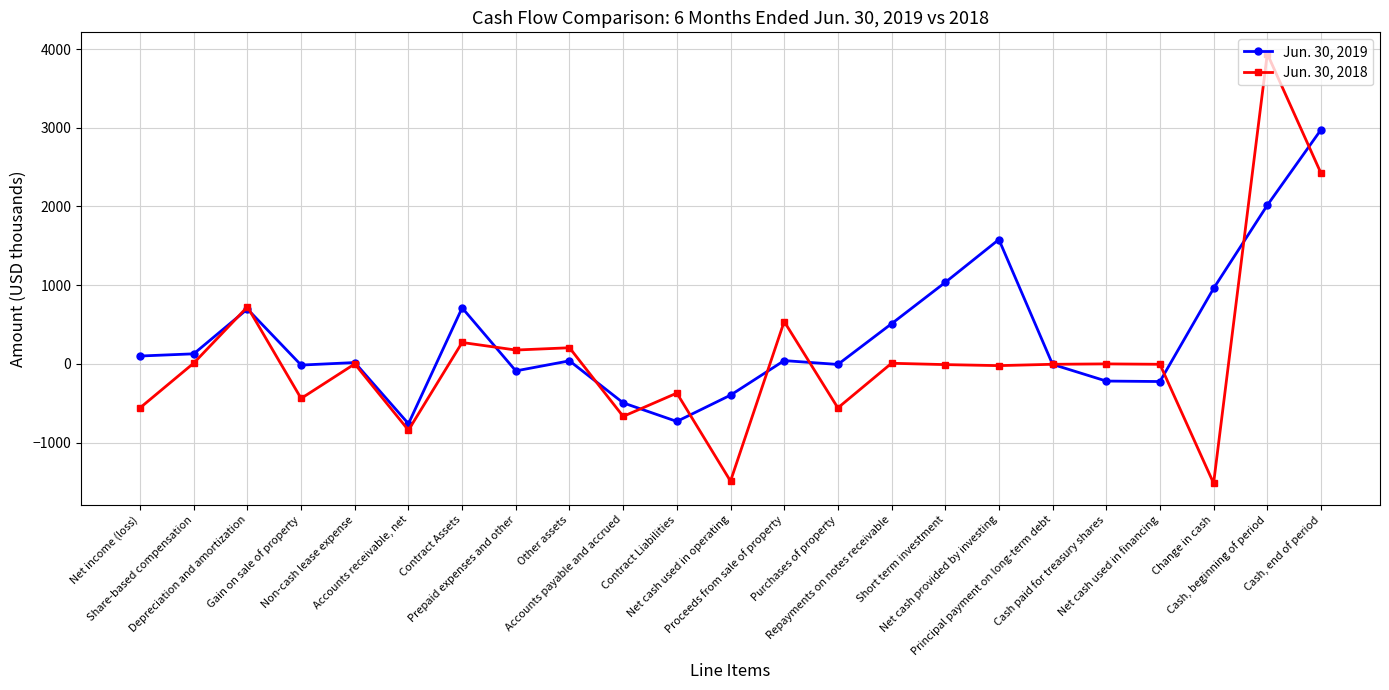

Rank the series at Cash, end of period from highest to lowest value.

Jun. 30, 2019, Jun. 30, 2018